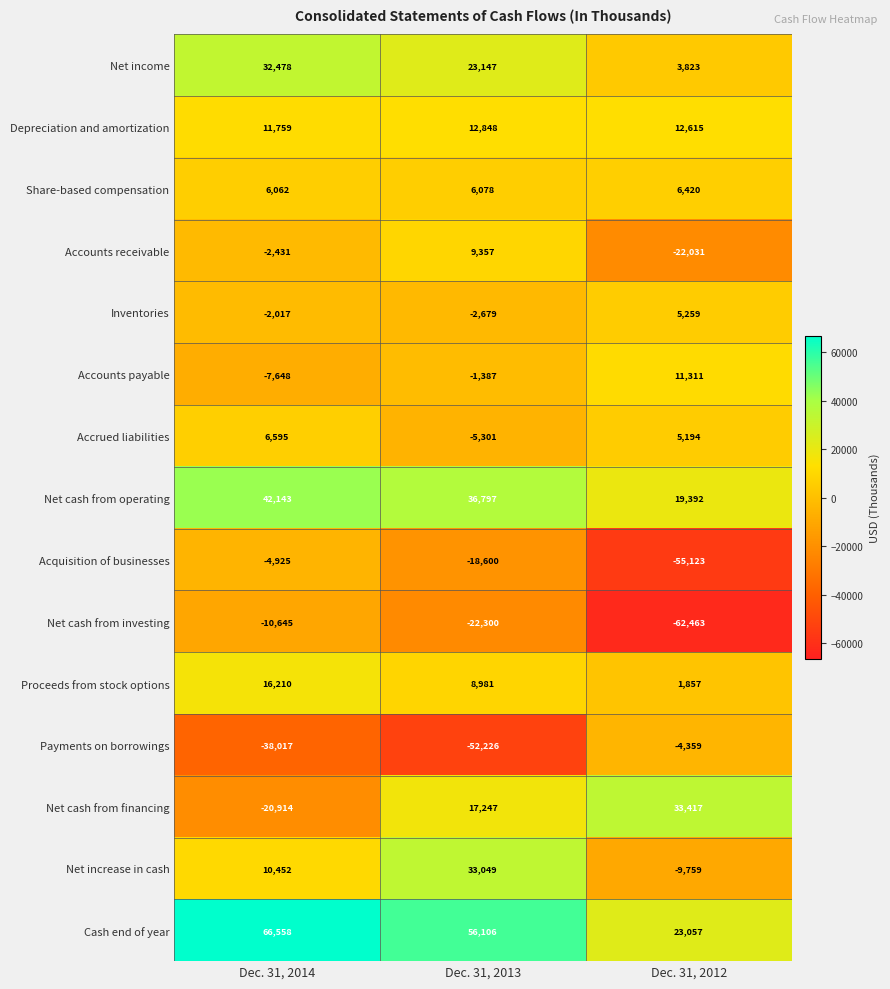

What is the difference between the highest and lowest values at Dec. 31, 2013?

108332